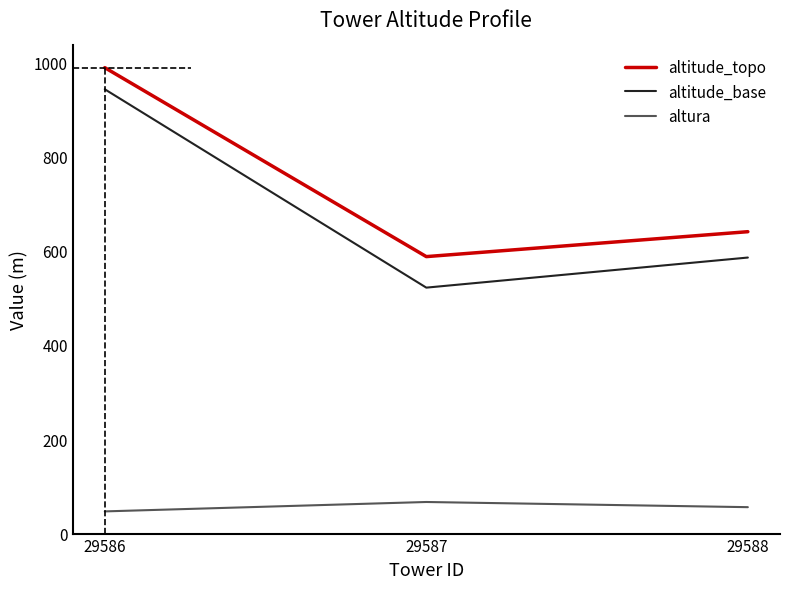

Between 29586 and 29587, which series saw the biggest shift?

altitude_base